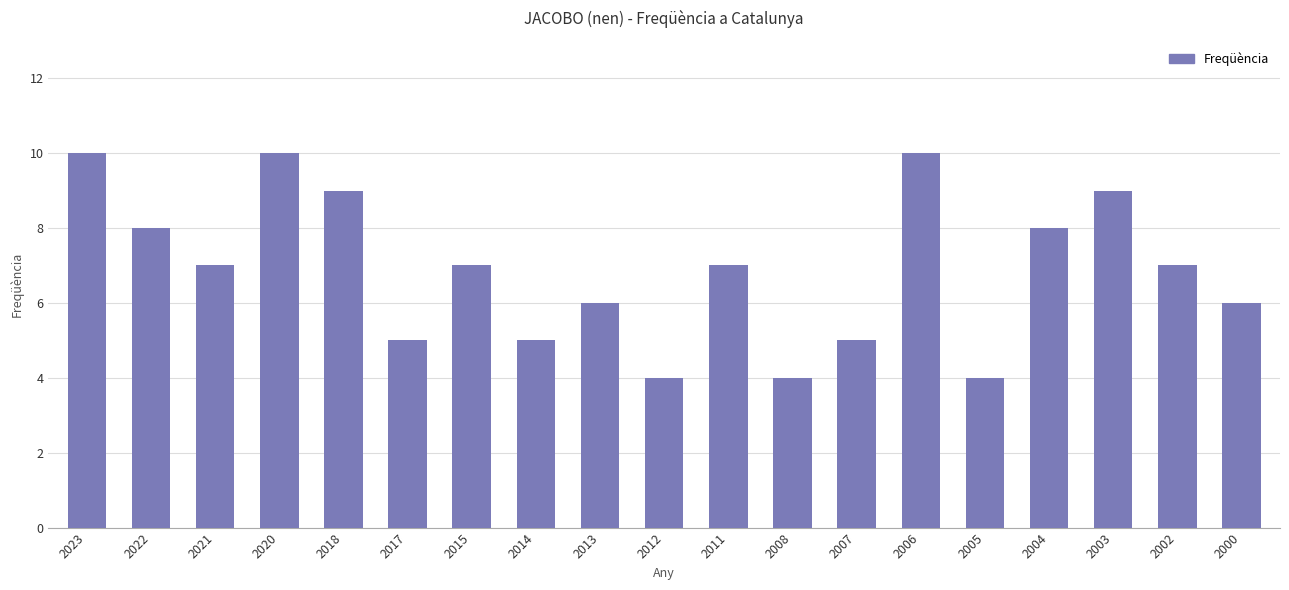

What is the sum of all values?

131